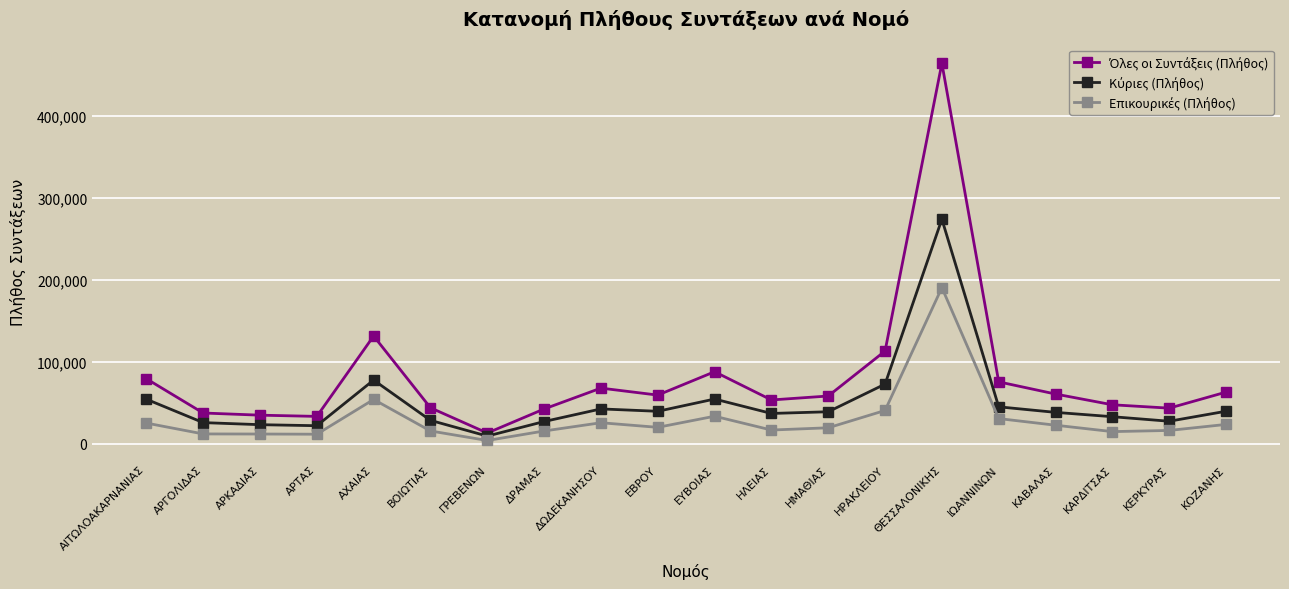

What is the total value across all series at ΔΩΔΕΚΑΝΗΣΟΥ?

135488